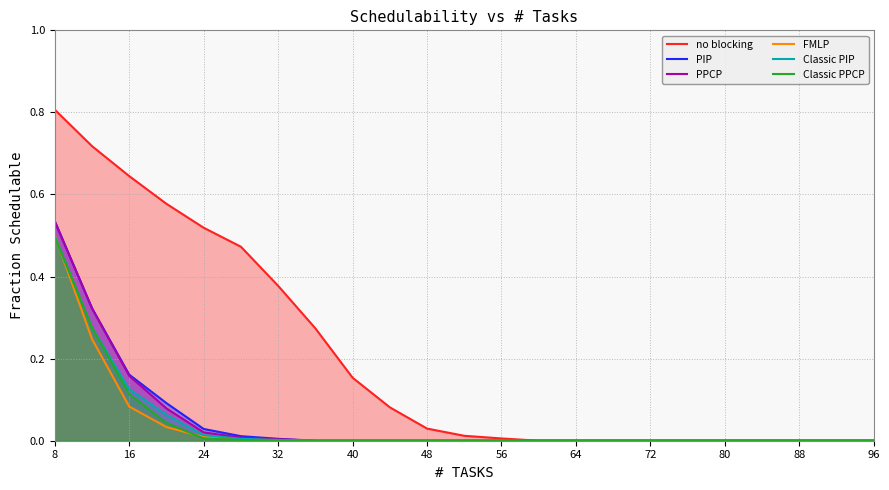

How many lines are shown in the chart?

6